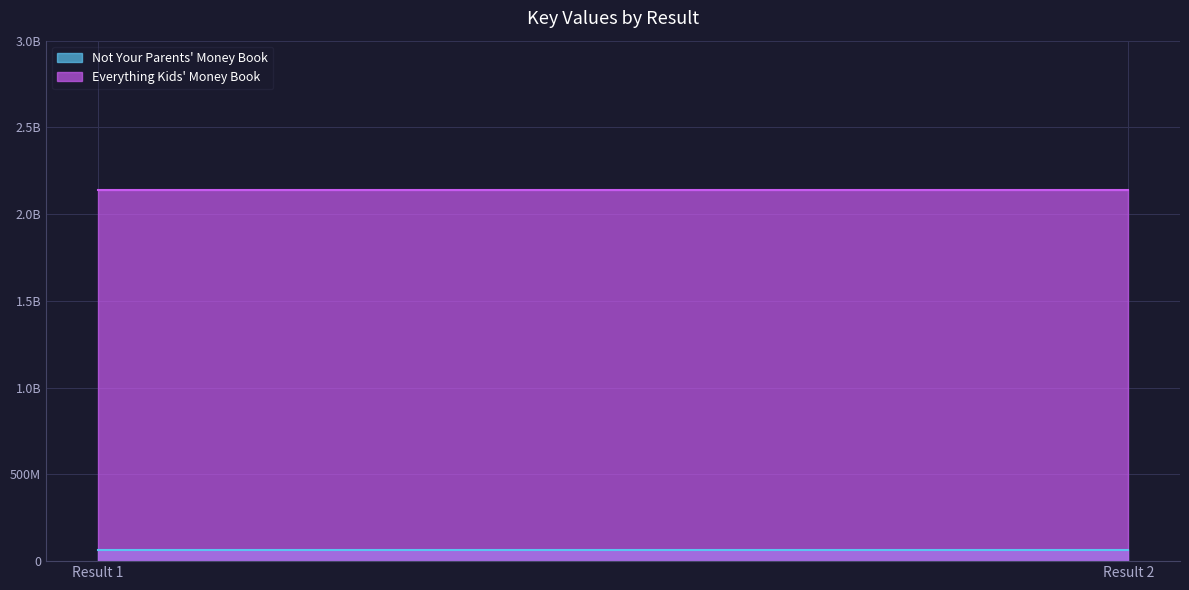

Between Result 1 and Result 2, which series saw the biggest shift?

Not Your Parents' Money Book